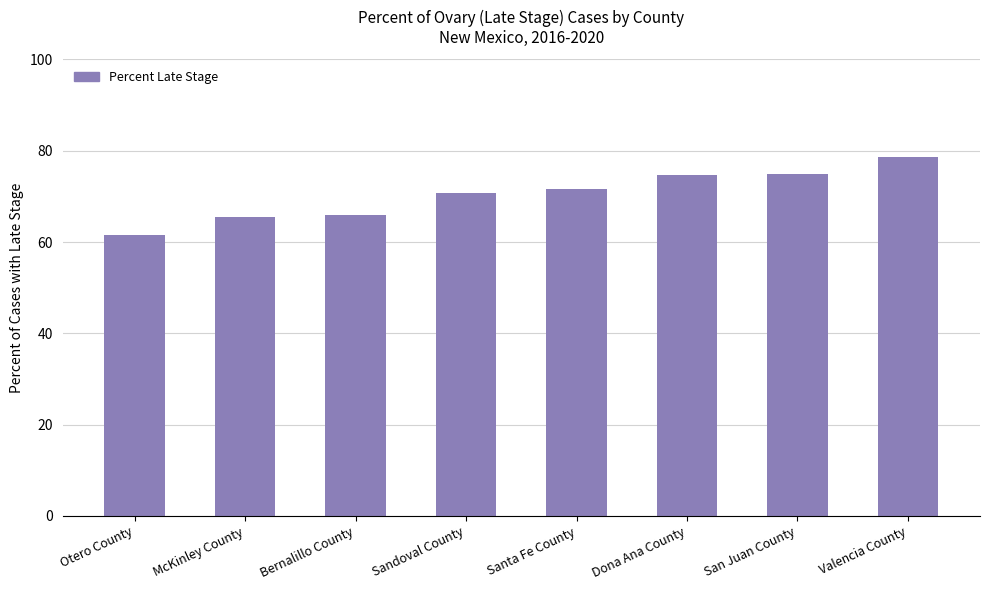

Does the chart contain stacked bars?

No